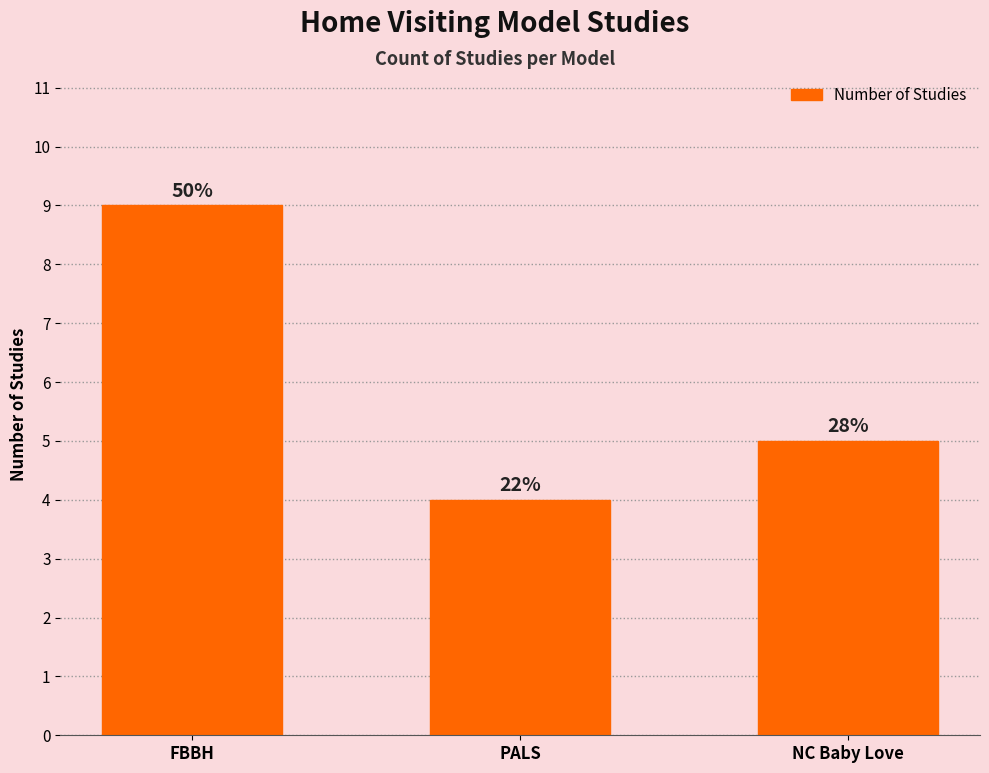

Rank the categories by value from lowest to highest.

PALS, NC Baby Love, FBBH